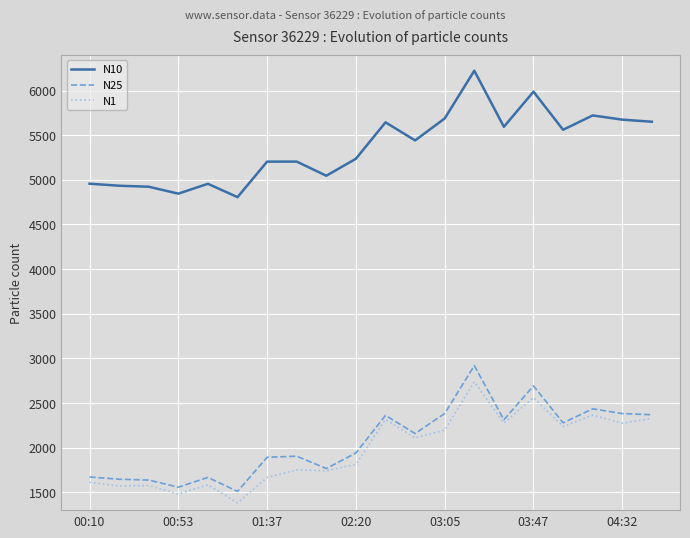

True or false: N10 and N1 intersect in this chart.

False